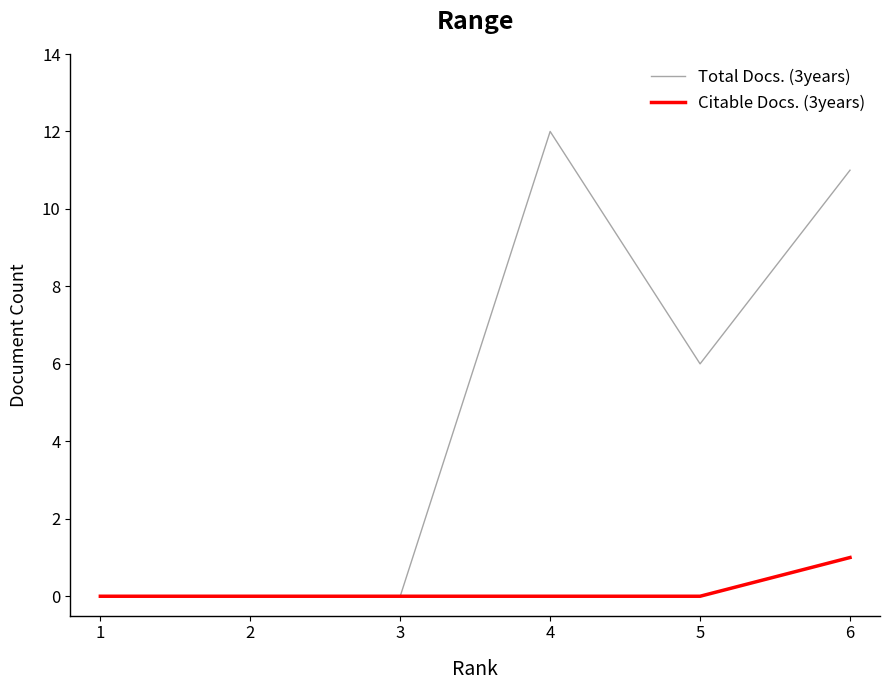

Is it true that Total Docs. (3years) equals -4 at 3?

False